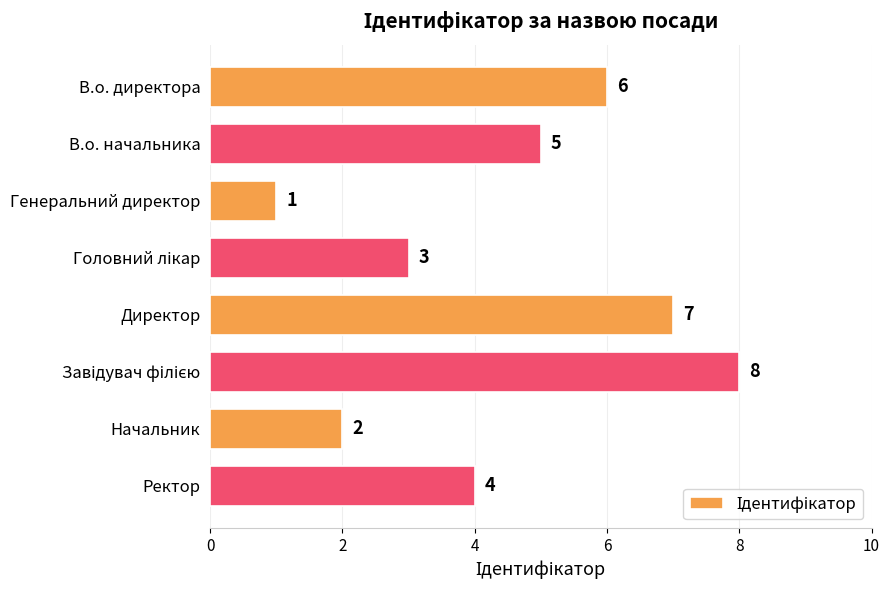

What is the value of the 8th bar from the top?

4